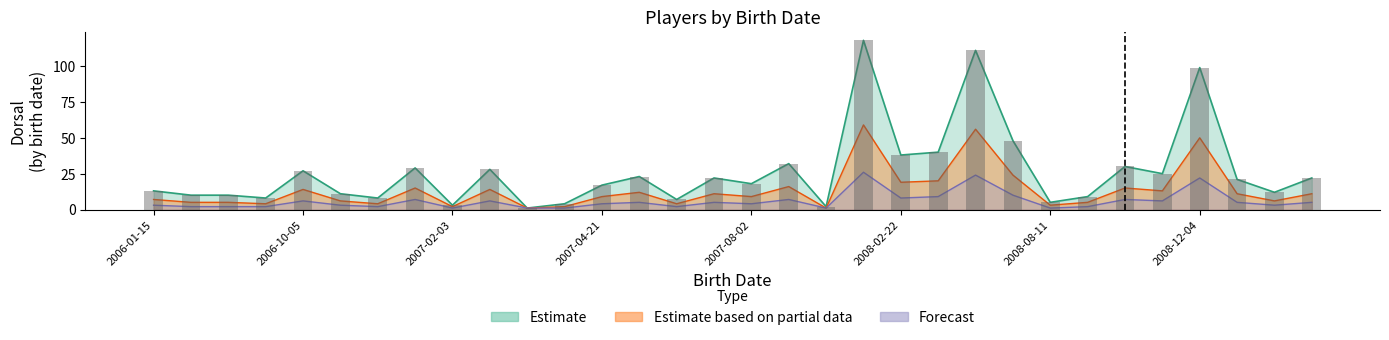

What is the difference between the maximum and minimum values in the Forecast series?

25